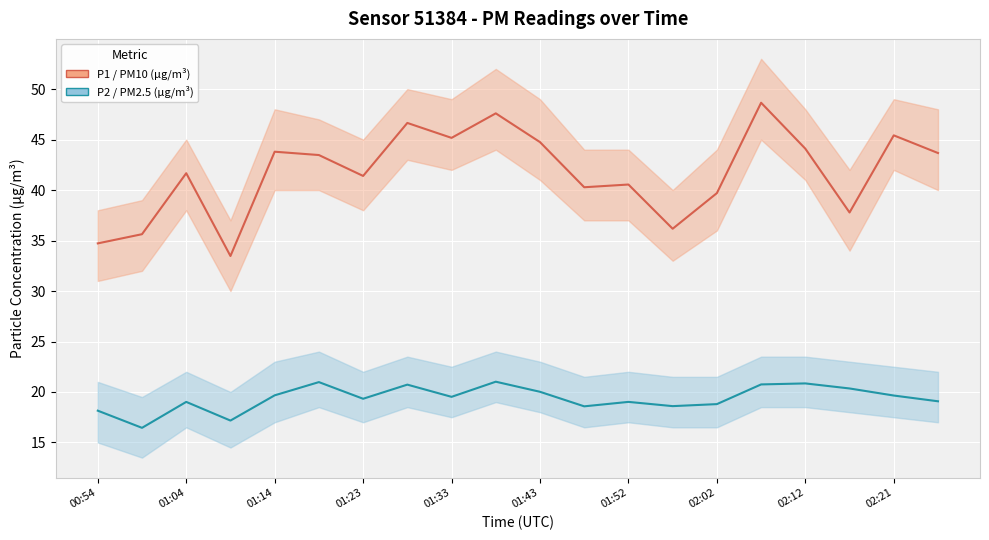

True or false: P1 (PM10) has more than 0 interior local peaks.

True